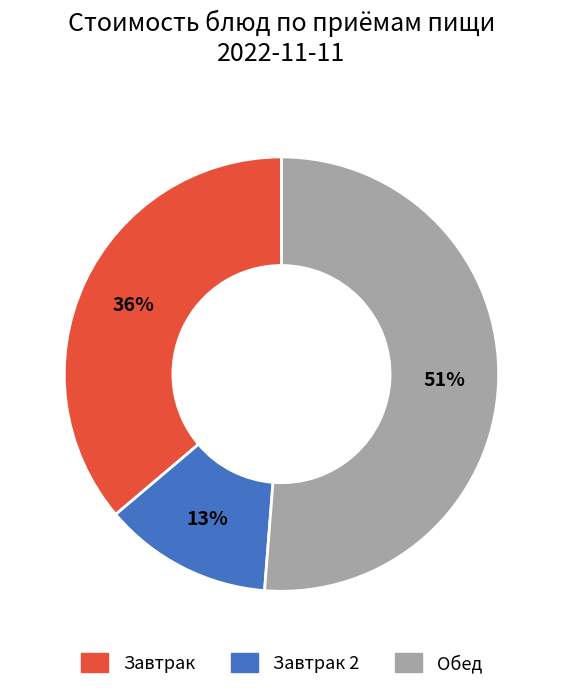

What is the largest slice in the pie chart?

Обед